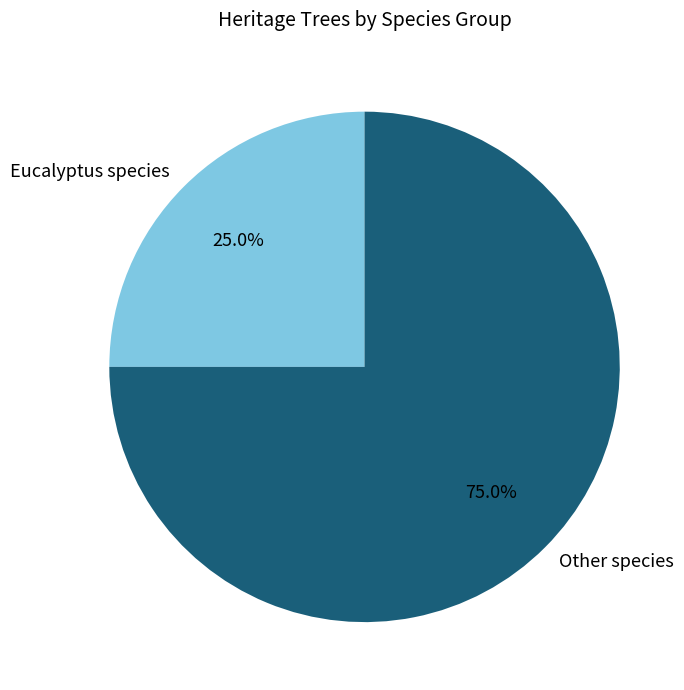

Which slice is the smallest?

Eucalyptus species